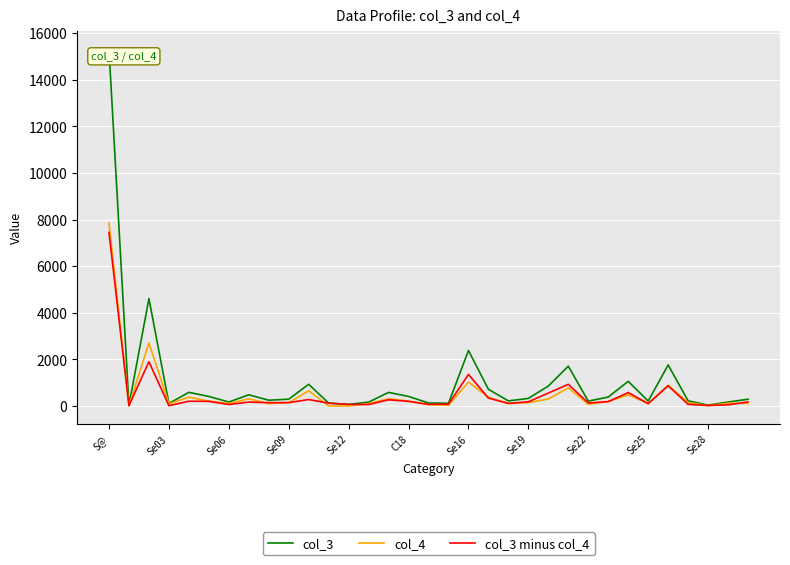

List the series in order of their peak value, lowest first.

col_3 minus col_4, col_4, col_3